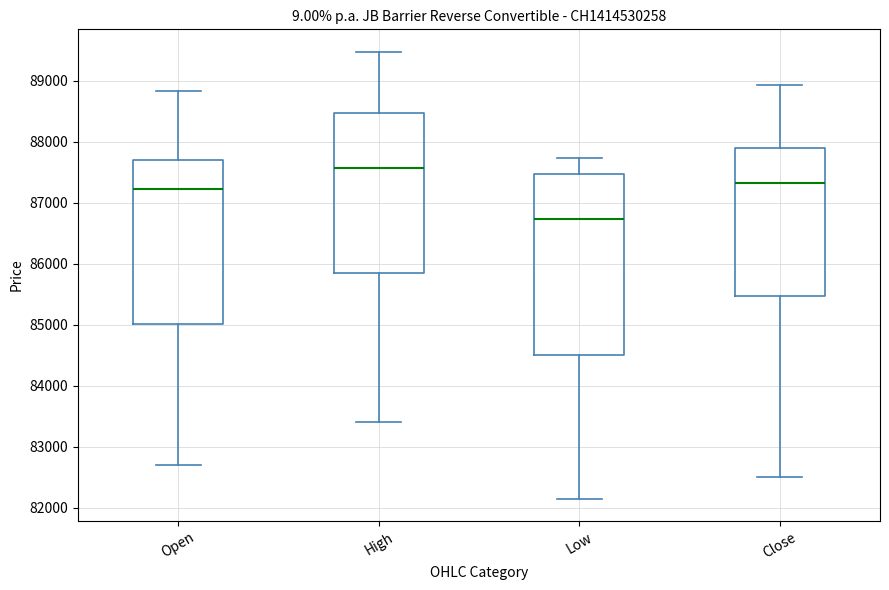

Which box is the tallest, from its lower edge to its upper edge?

Low